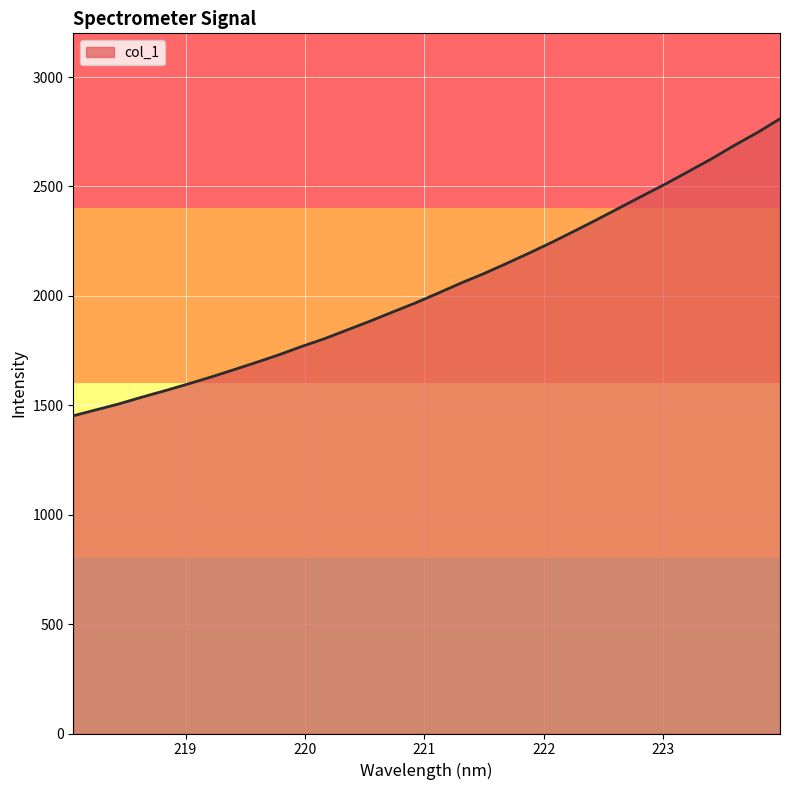

What is the greatest value displayed?

2809.3